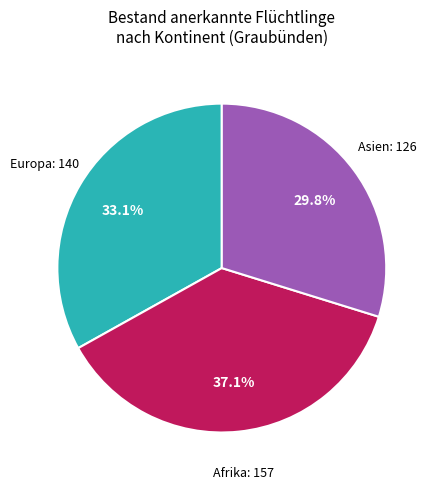

Is there a majority slice in this chart?

No